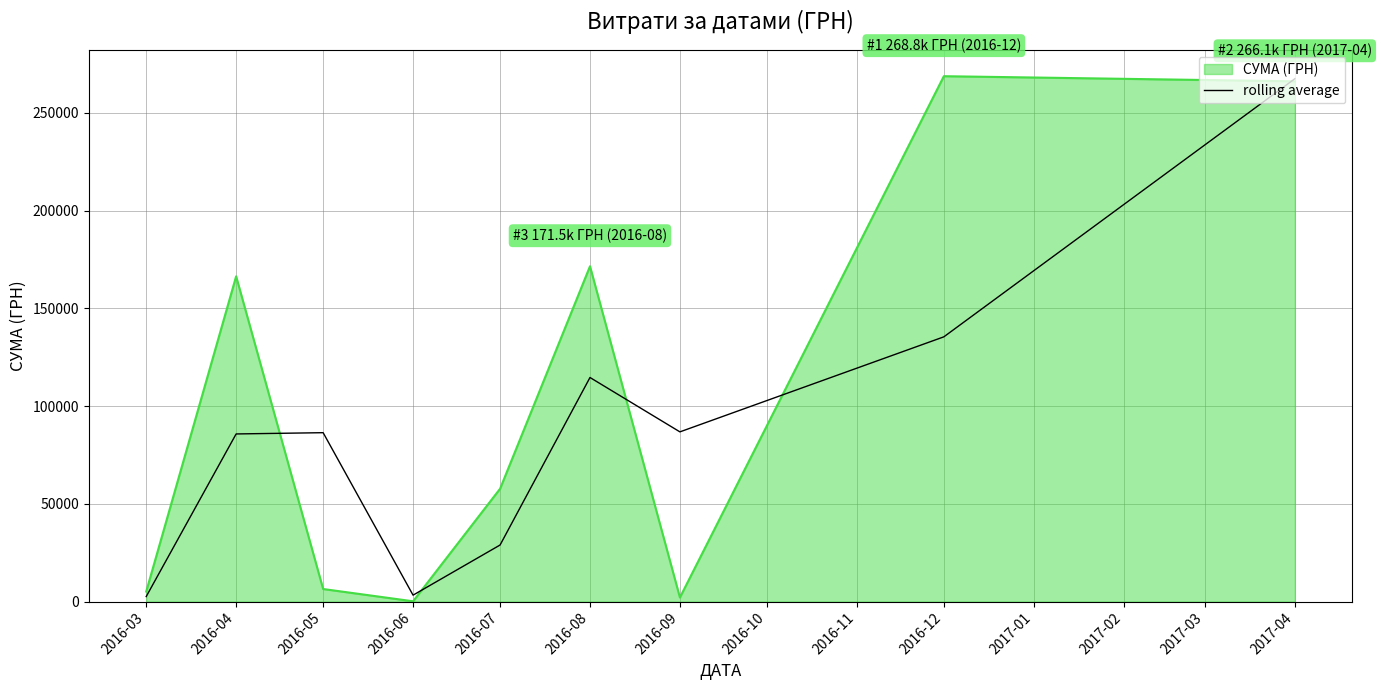

At 2016-08, list the series in order from largest to smallest.

СУМА (ГРН), rolling average